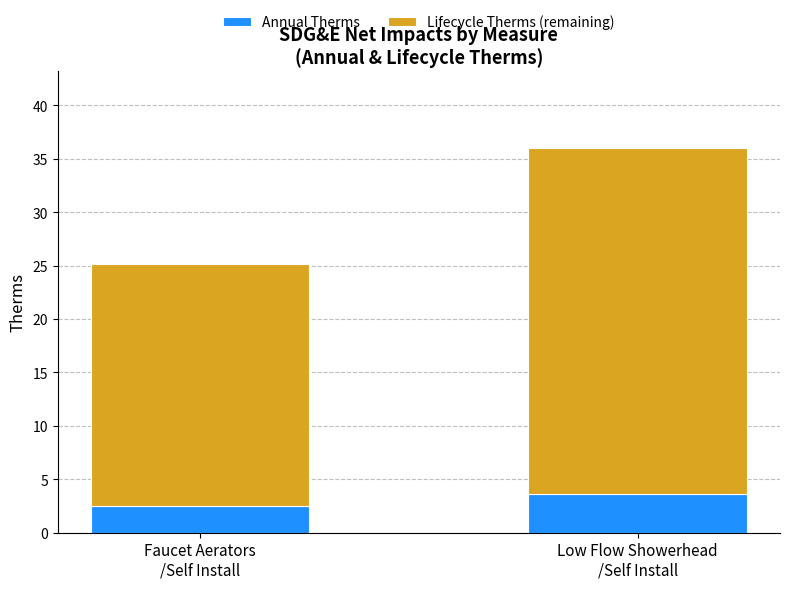

What is the sum of all Annual Therms values?

6.1